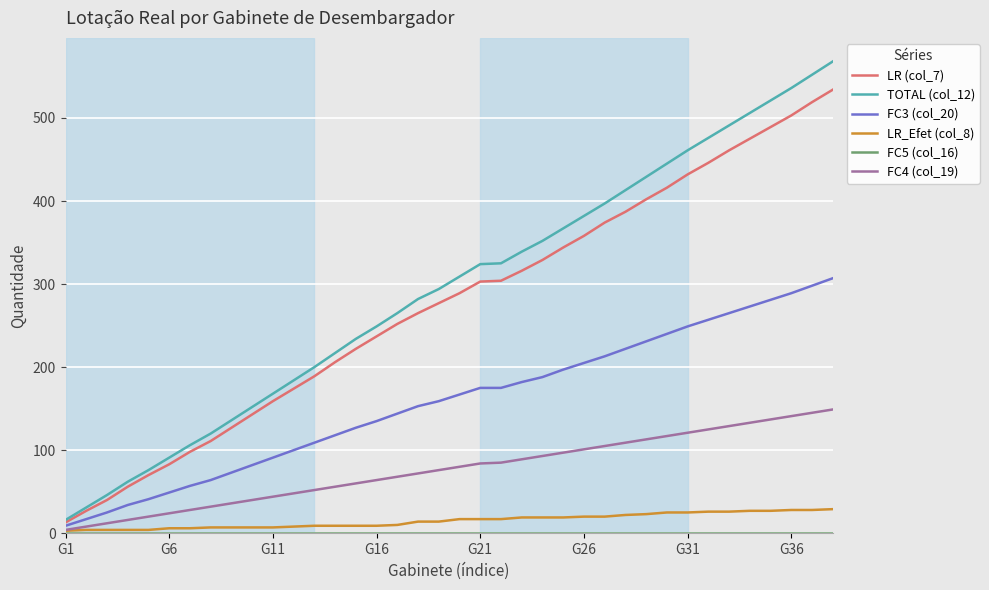

Which series has the largest range (max minus min)?

TOTAL (col_12)